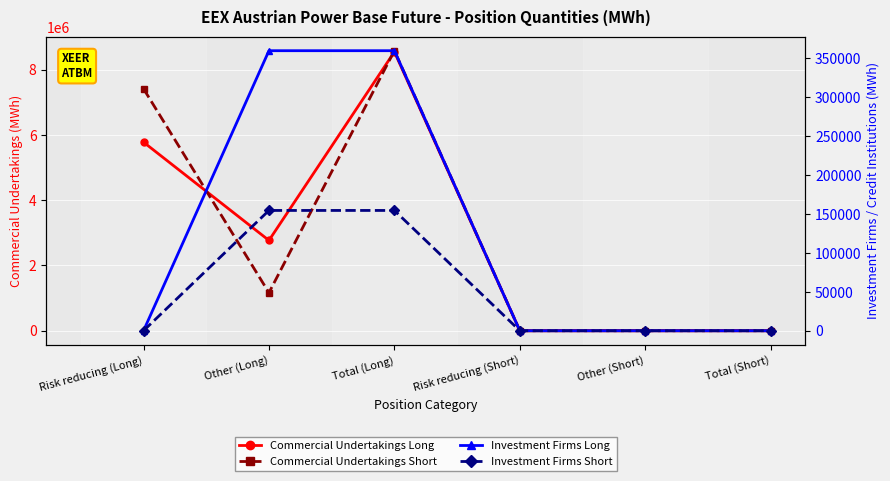

List the series in order of their peak value, lowest first.

Investment Firms Short, Investment Firms Long, Commercial Undertakings Long, Commercial Undertakings Short